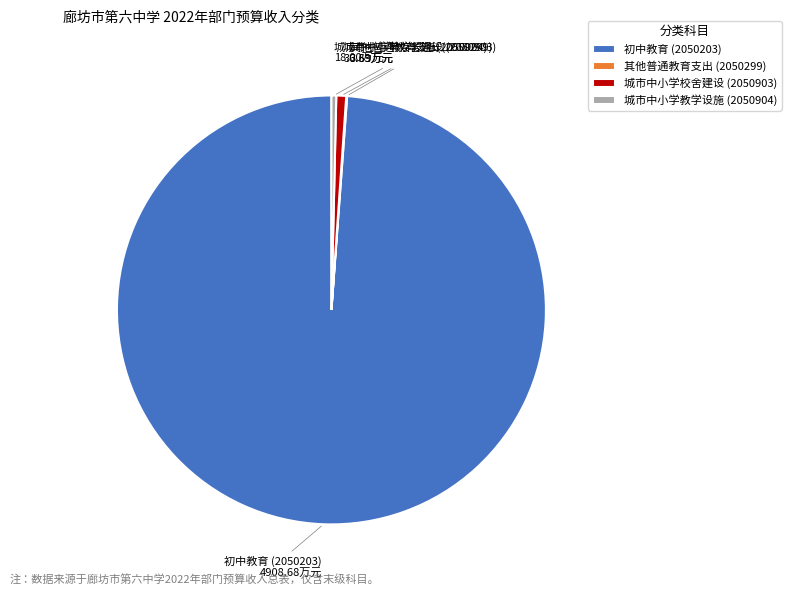

Is 城市中小学教学设施 (2050904) the majority of the pie?

No